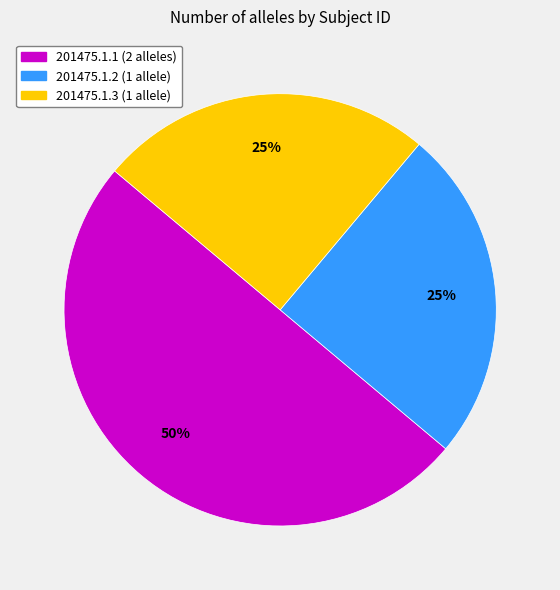

Is it true that 201475.1.2 is 25% of the pie?

True